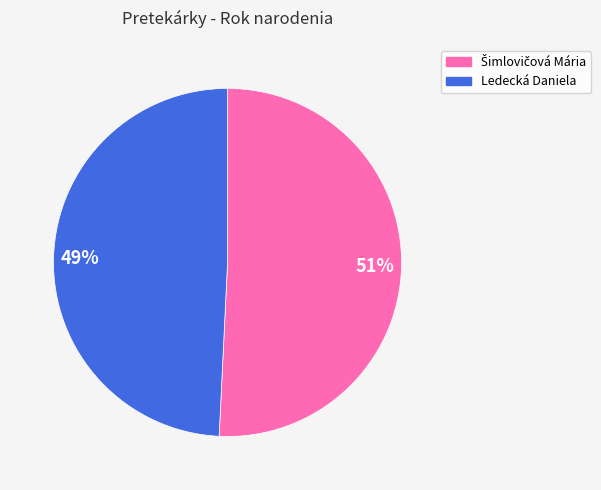

Which slice is the smallest?

Ledecká Daniela